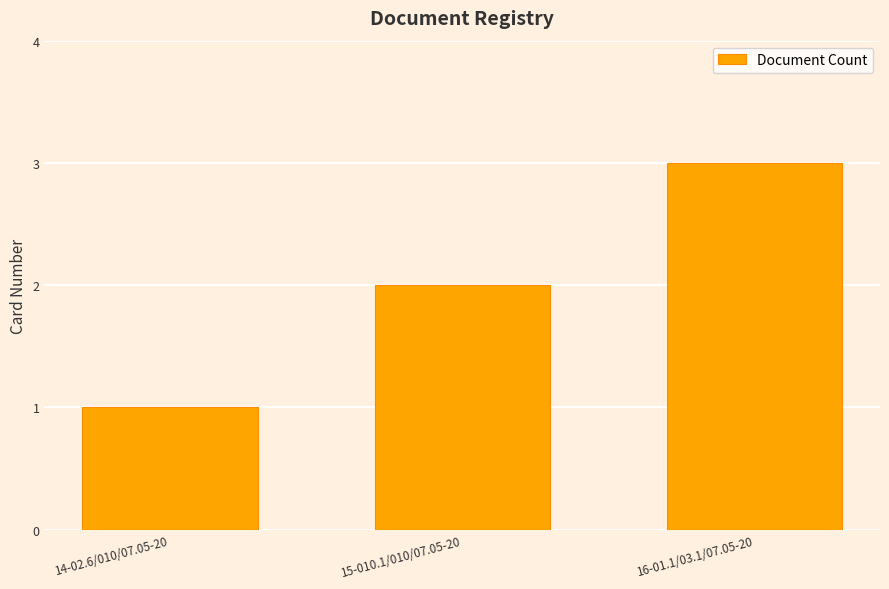

Count the number of data series in this chart.

1